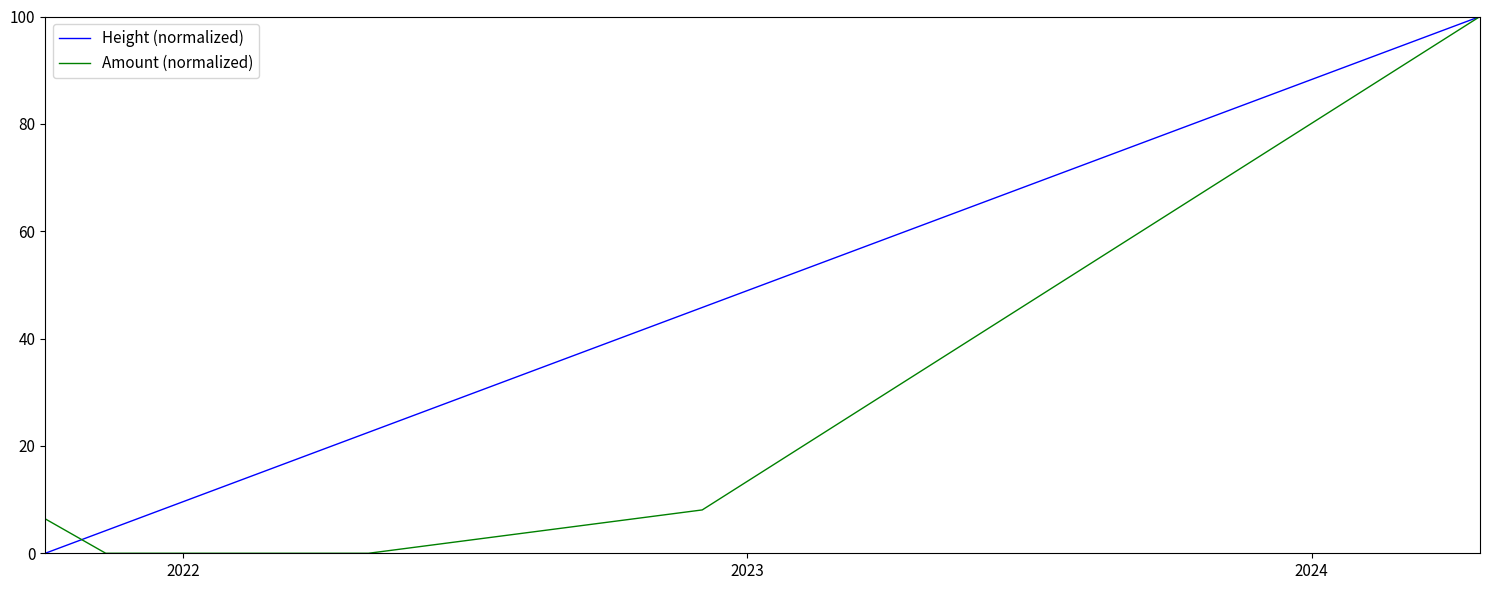

Which series has the largest total across all categories?

Height (normalized)